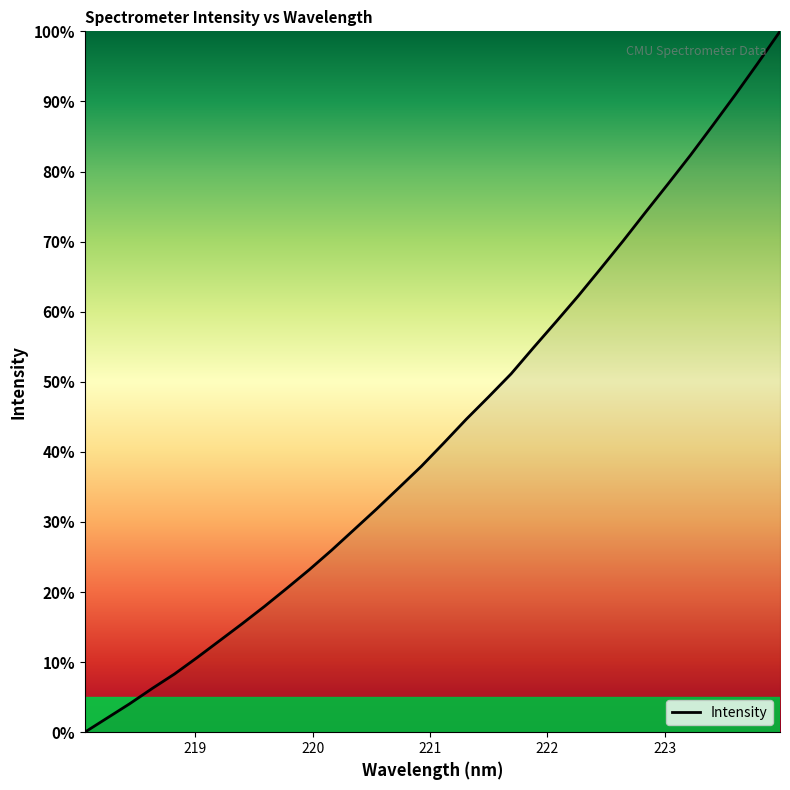

What is the difference between the maximum and minimum values?

100.0